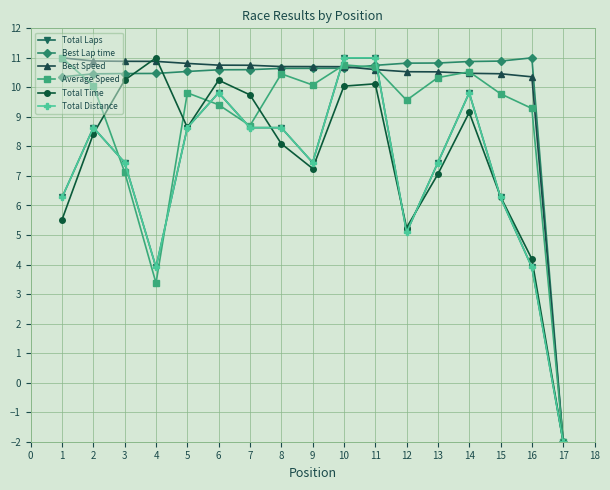

Does the chart have visible grid lines?

Yes